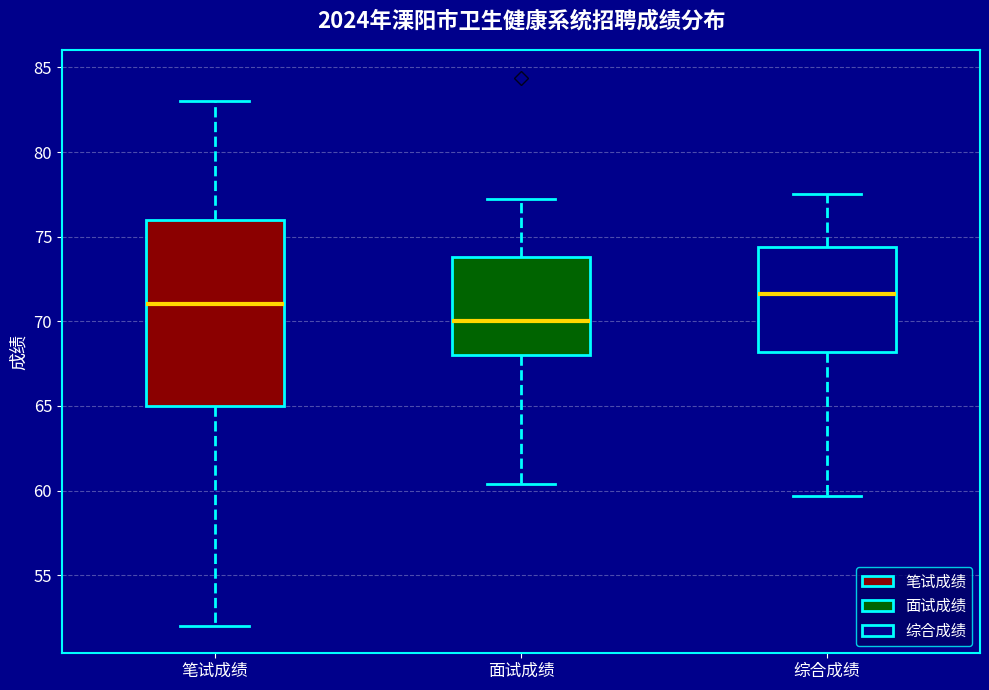

Reading left to right, read every box against the y-axis: the position of its median line, the range the box covers, and the ends of its whiskers. The values are not printed on the chart, so give them approximately, as read against the axis.

笔试成绩: median 71.0, box 65.0 to 76.0, whiskers 52.0 to 83.0
面试成绩: median 70.0, box 68.0 to 74.0, whiskers 60.5 to 77.0
综合成绩: median 71.5, box 68.0 to 74.5, whiskers 59.5 to 77.5